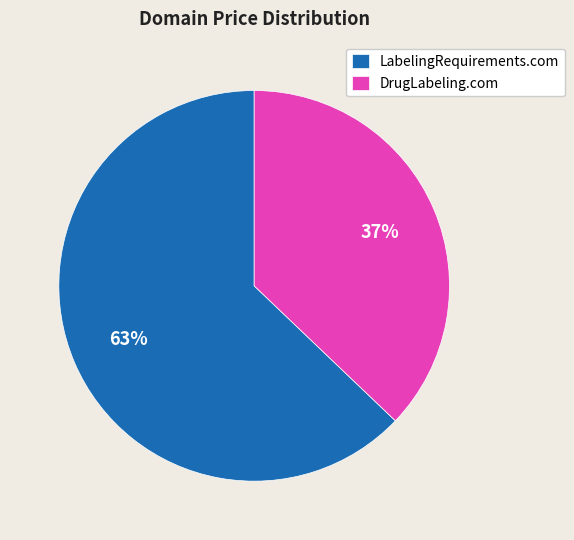

True or false: DrugLabeling.com accounts for 46% of the total.

False